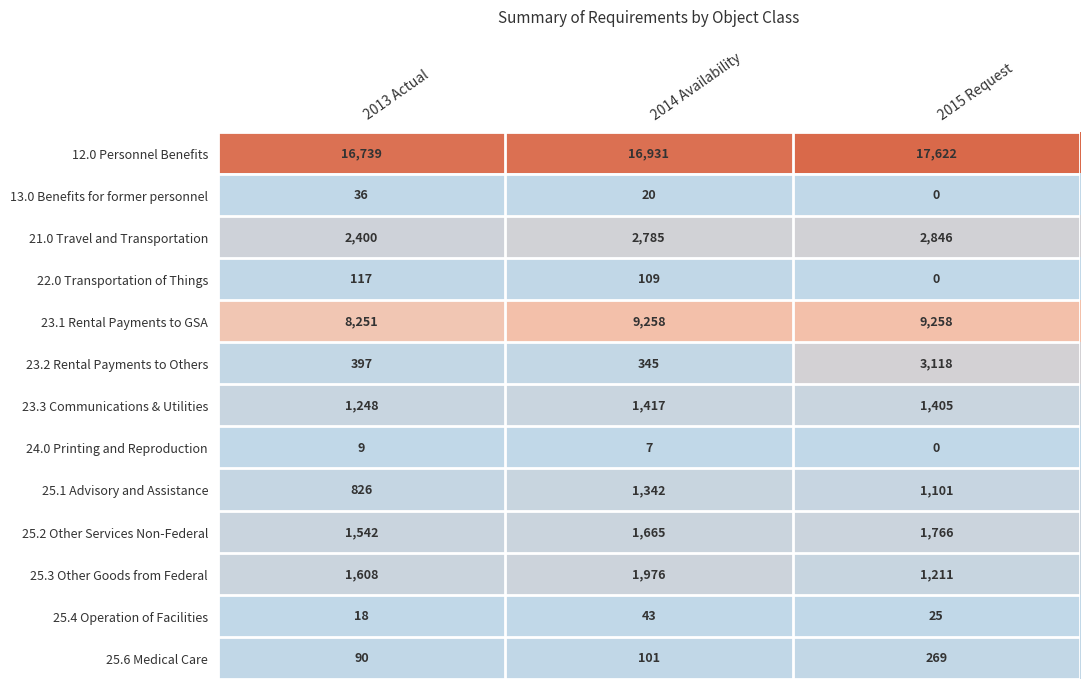

Which series has the widest spread of values?

23.2 Rental Payments to Others